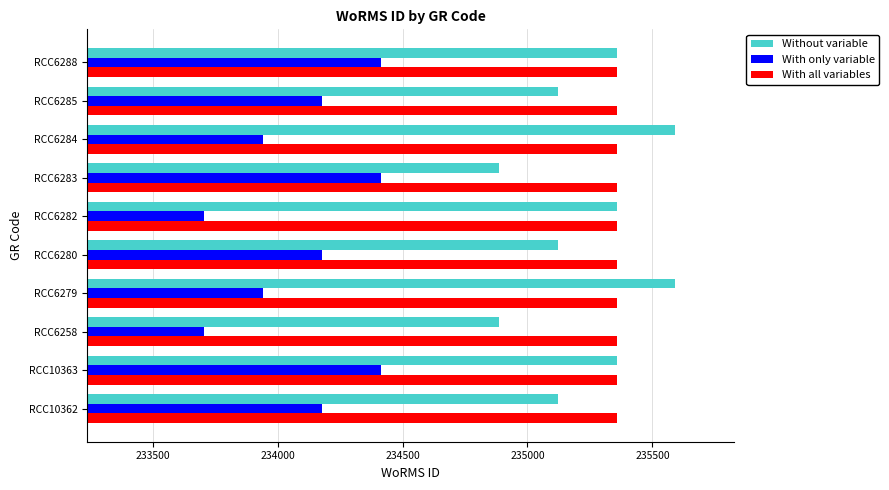

How many series are shown in this chart?

3